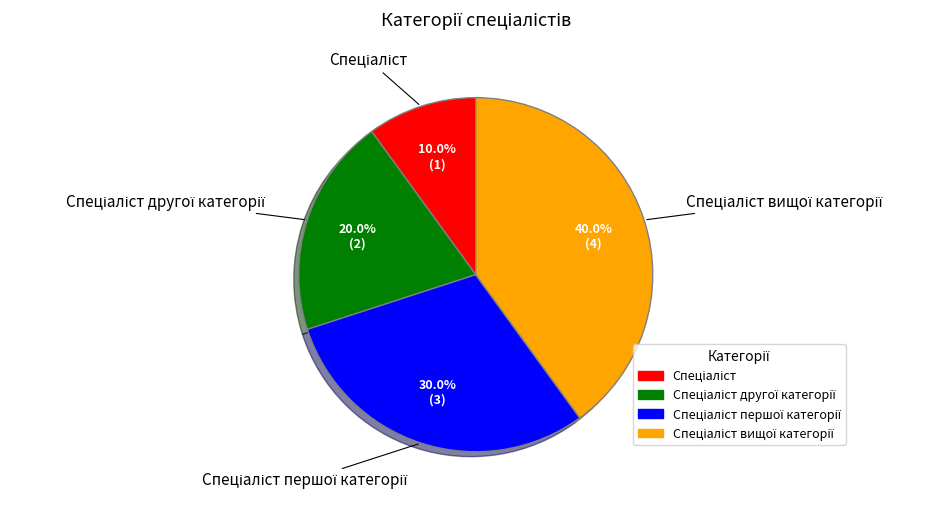

Is there any slice that represents more than half of the pie?

No